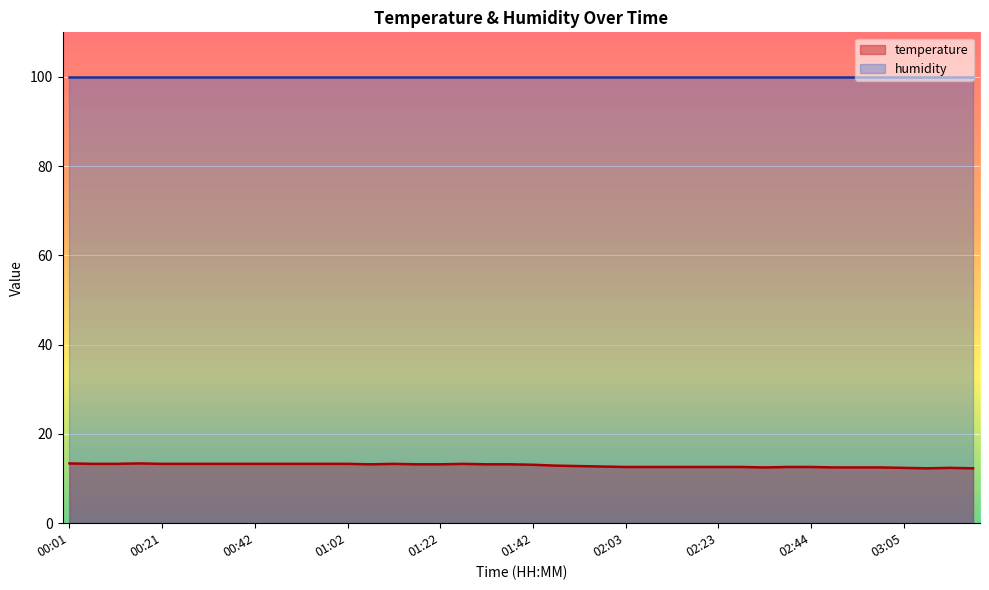

Rank the categories by value from lowest to highest.

03:10, 03:20, 03:05, 03:15, 02:34, 02:49, 02:54, 02:59, 02:03, 02:08, 02:13, 02:18, 02:23, 02:29, 02:39, 02:44, 01:58, 01:53, 01:47, 01:42, 01:07, 01:17, 01:22, 01:32, 01:37, 00:06, 00:11, 00:21, 00:27, 00:32, 00:37, 00:42, 00:47, 00:52, 00:57, 01:02, 01:12, 01:27, 00:01, 00:16